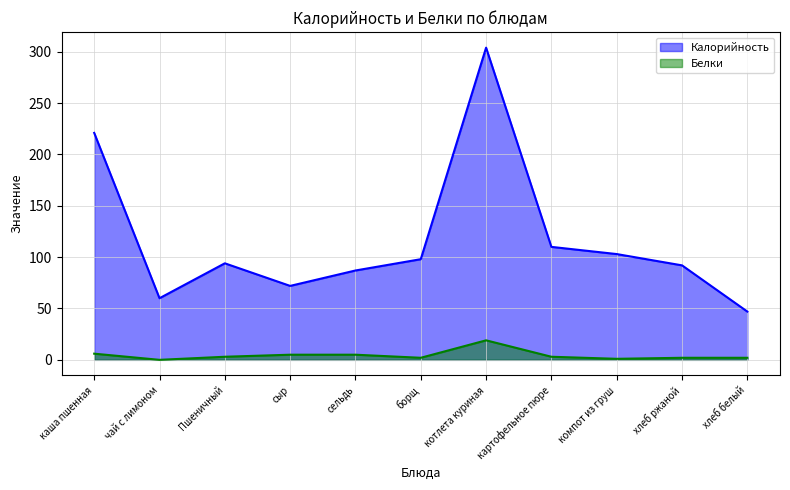

Reading left to right, extract all data points from this chart.

Калорийность: 221	60	94	72	87	98	304	110	103	92	47
Белки: 6	0	3	5	5	2	19	3	1	2	2